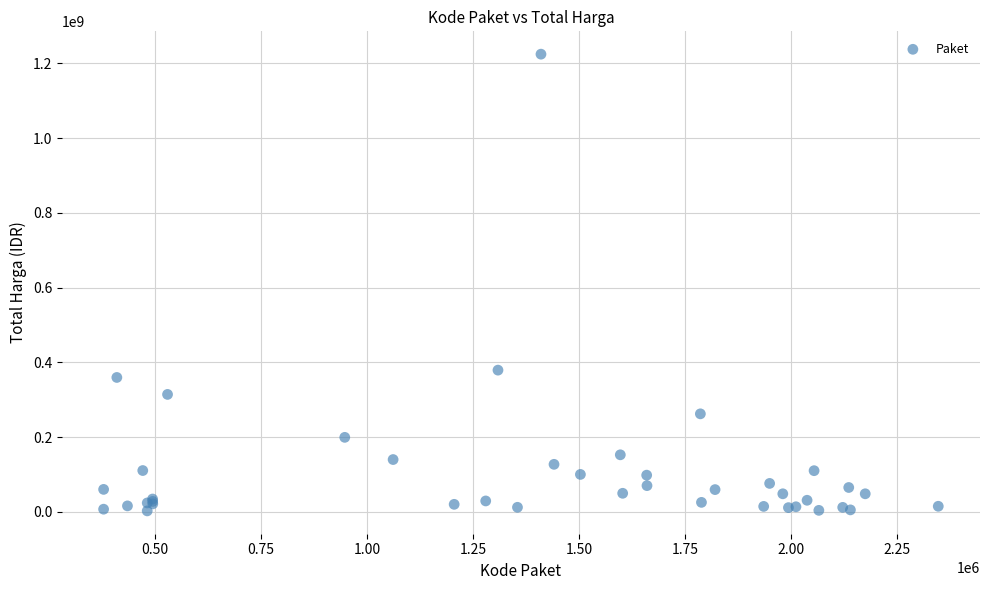

What Y value in the scatter plot is closest to 613538875?

379075000